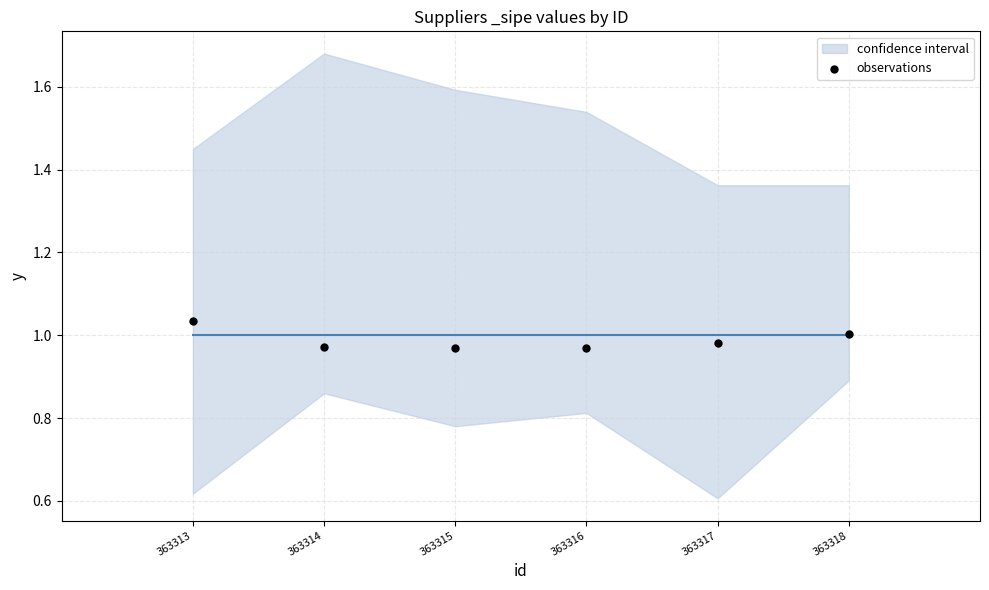

What is the average X value?

363315.5